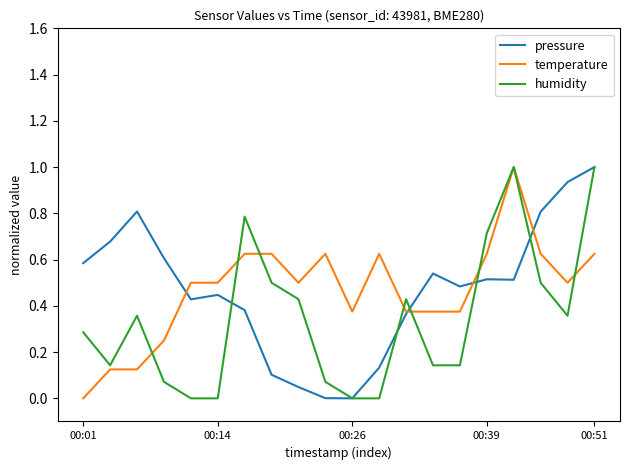

What is the highest value of the temperature series?

1.0